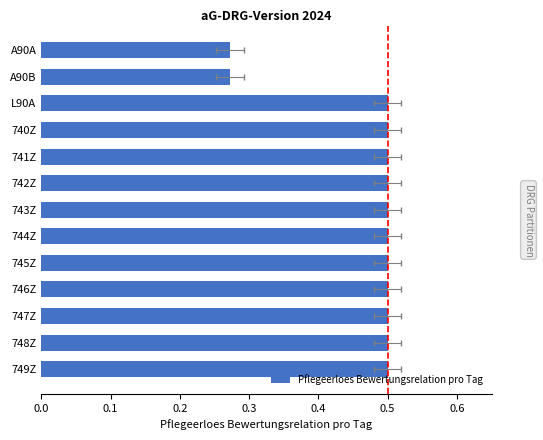

What is the value of the 11th bar from the left?

0.5